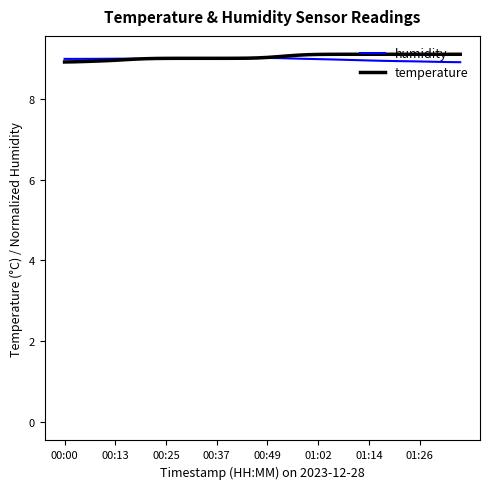

What is the lowest value of the humidity series?

8.9